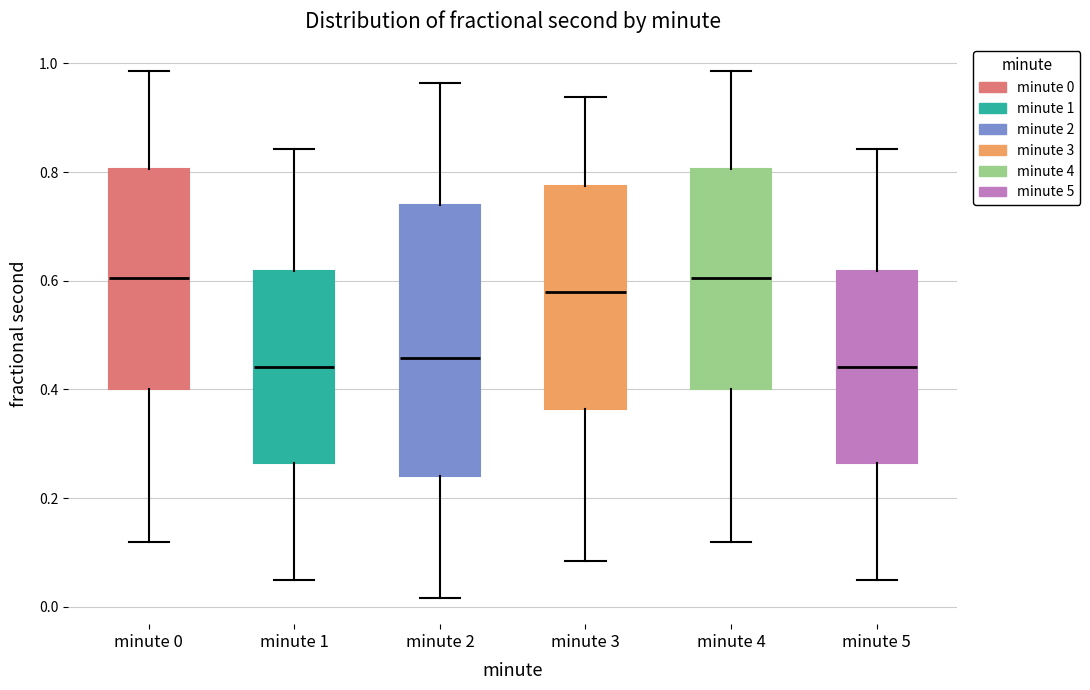

Reading left to right, read every box against the y-axis: the position of its median line, the range the box covers, and the ends of its whiskers. The values are not printed on the chart, so give them approximately, as read against the axis.

minute 0: median 0.60, box 0.40 to 0.80, whiskers 0.12 to 0.98
minute 1: median 0.44, box 0.26 to 0.62, whiskers 0.04 to 0.84
minute 2: median 0.46, box 0.24 to 0.74, whiskers 0.02 to 0.96
minute 3: median 0.58, box 0.36 to 0.78, whiskers 0.08 to 0.94
minute 4: median 0.60, box 0.40 to 0.80, whiskers 0.12 to 0.98
minute 5: median 0.44, box 0.26 to 0.62, whiskers 0.04 to 0.84